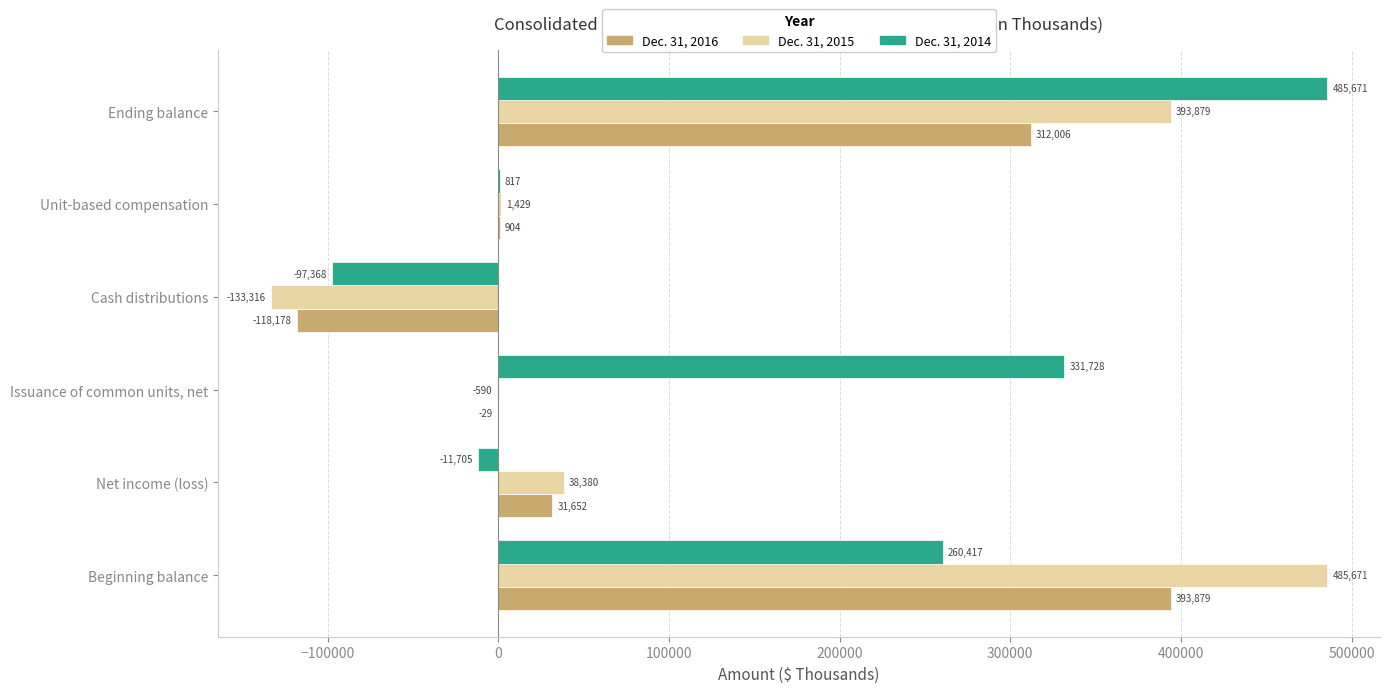

What is the sum of all Dec. 31, 2014 values?

969560